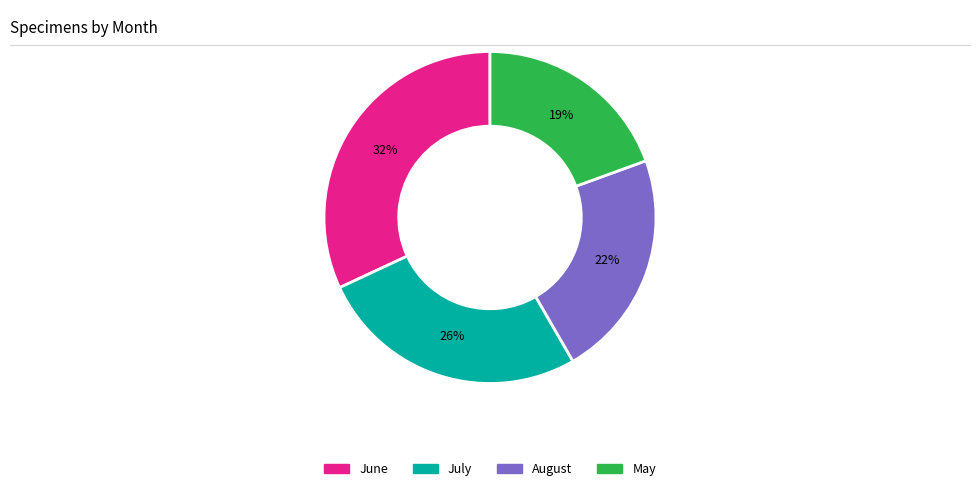

Does any single category account for the majority?

No